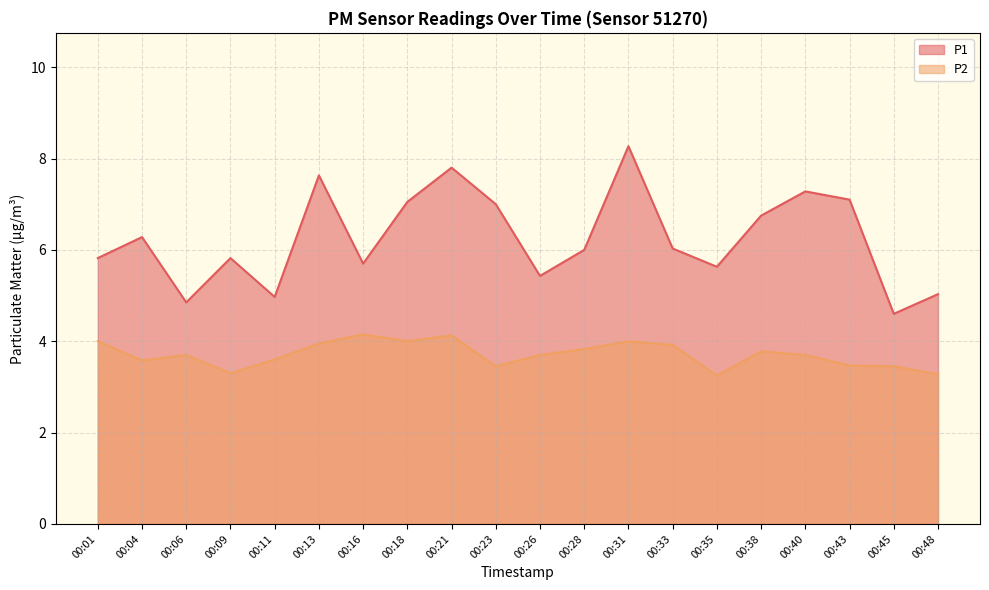

What are all the series names shown in the legend?

P1, P2